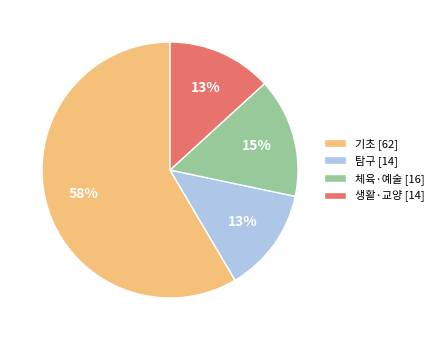

What percentage is the 탐구 slice, to the nearest percent?

13%